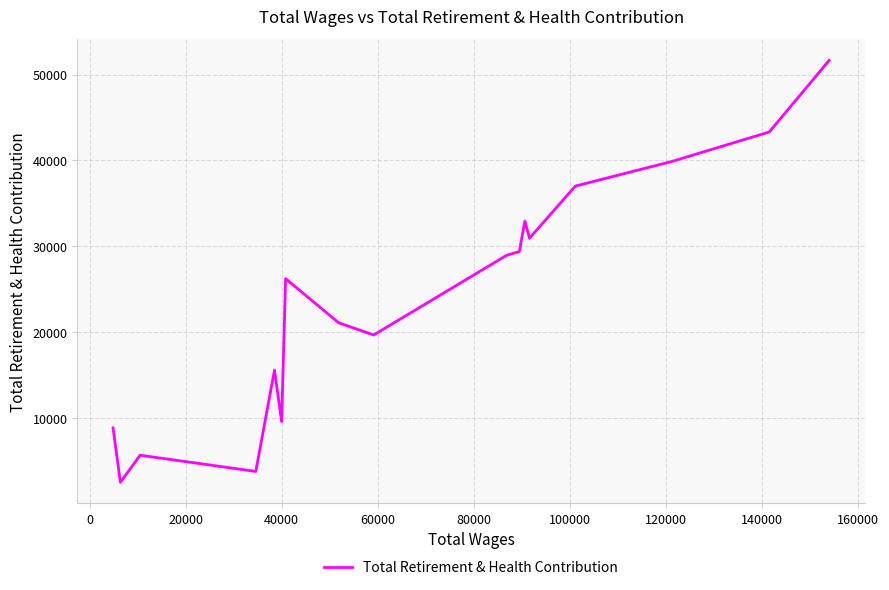

What is the maximum value shown in the chart?

51647